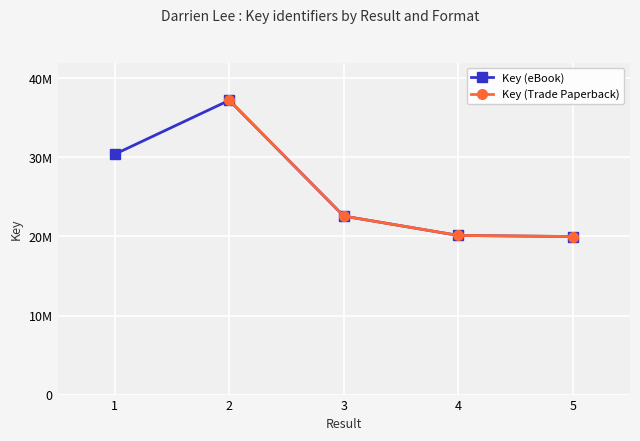

How many points are higher than both their immediate neighbors (excluding endpoints)?

1